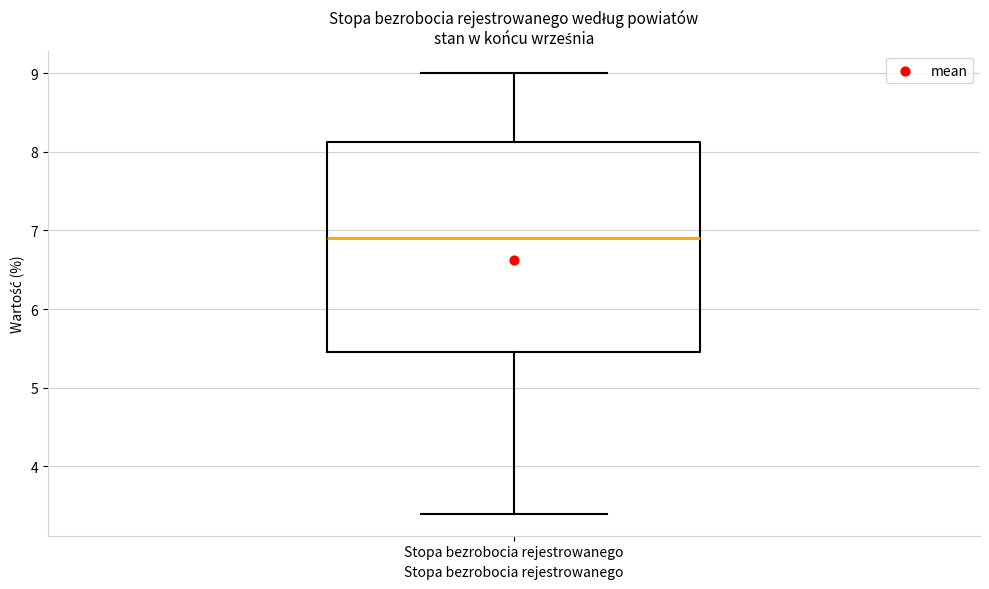

Where is the lower edge of the box for Stopa bezrobocia rejestrowanego on the y-axis? The values are not printed on the chart, so give them approximately, as read against the axis.

5.5